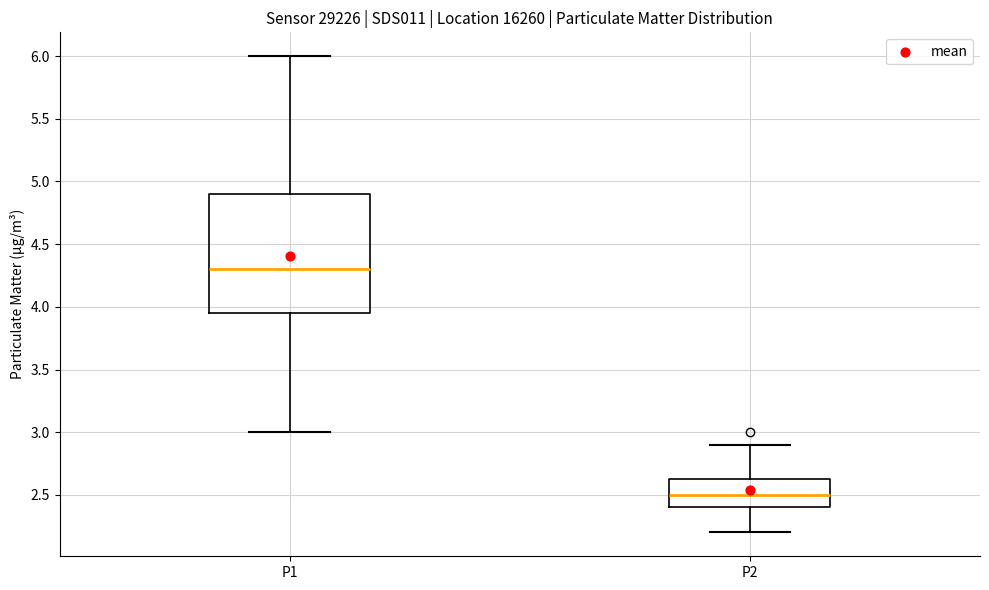

Reading left to right, read every box against the y-axis: the position of its median line, the range the box covers, and the ends of its whiskers. The values are not printed on the chart, so give them approximately, as read against the axis.

P1: median 4.30, box 3.95 to 4.90, whiskers 3.00 to 6.00
P2: median 2.50, box 2.40 to 2.65, whiskers 2.20 to 2.90